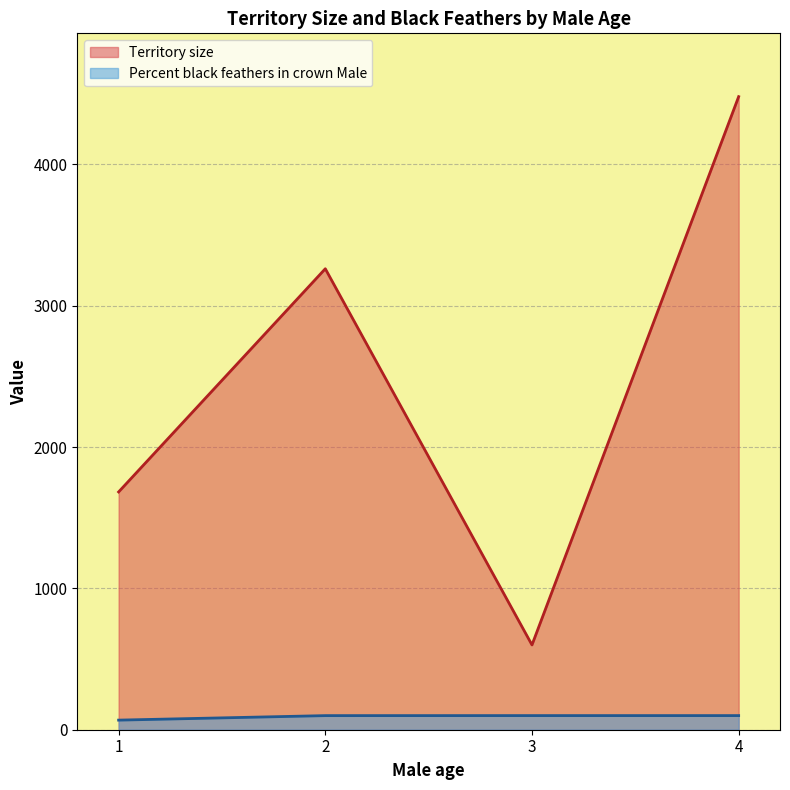

What is the lowest value of the Territory size series?

600.0